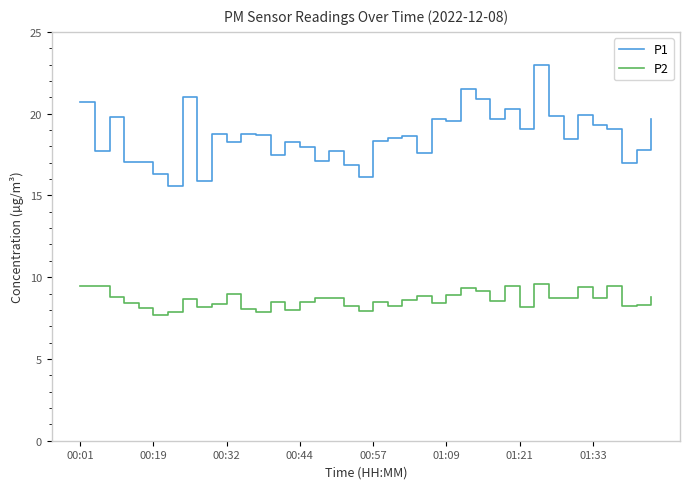

What is the highest value of the P2 series?

9.6